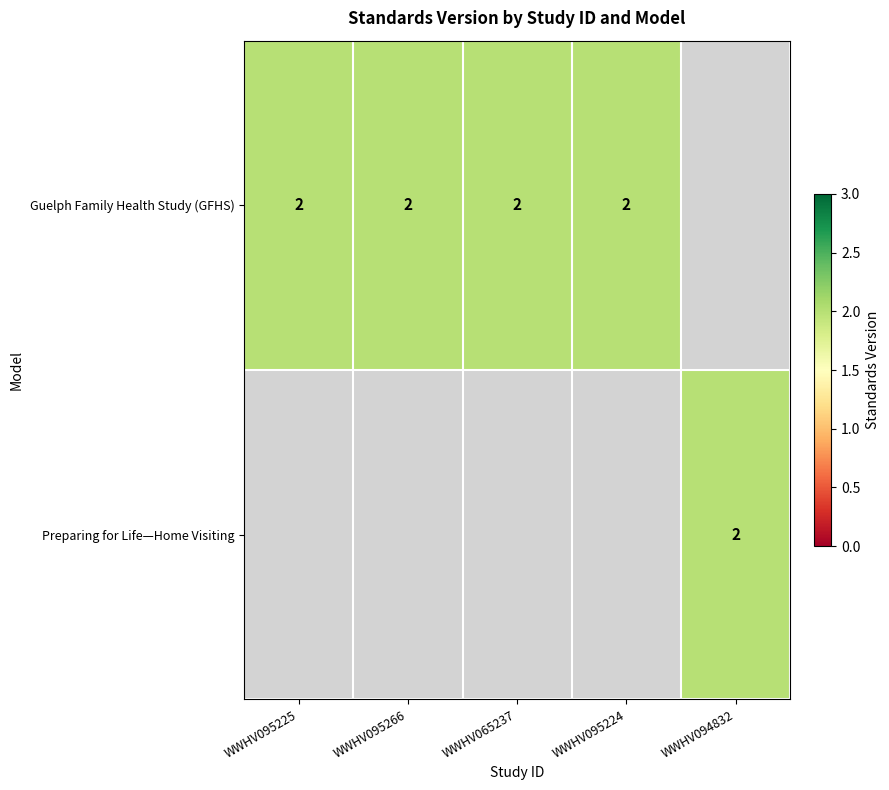

Is it true that Guelph Family Health Study (GFHS) equals 2 at WWHV095224?

True